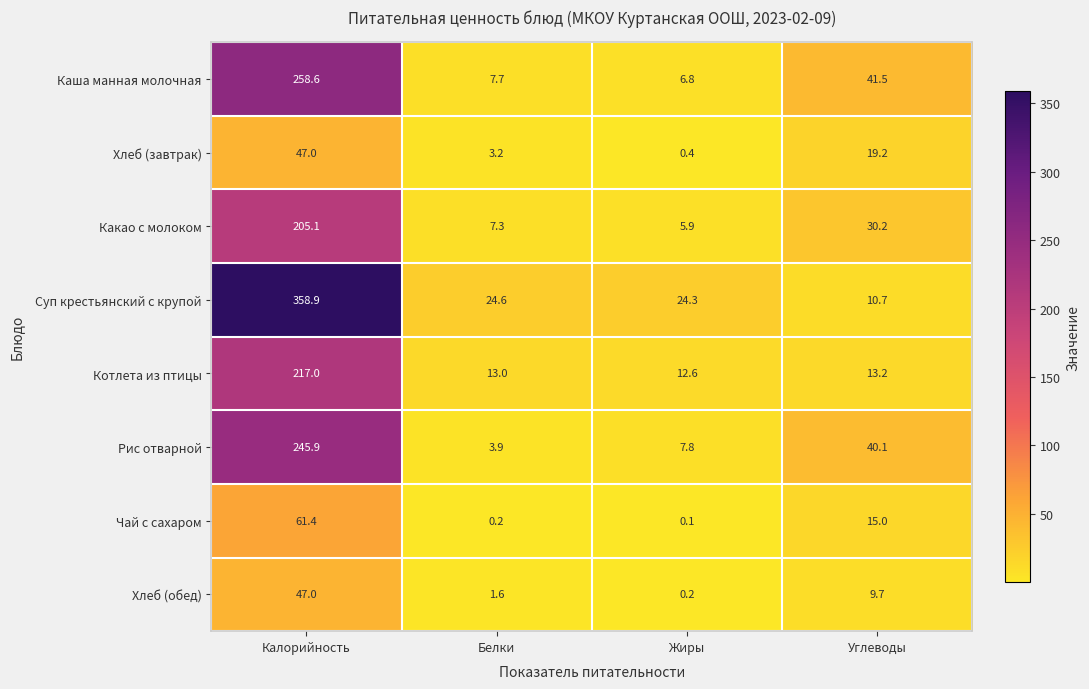

Count the number of data series in this chart.

8